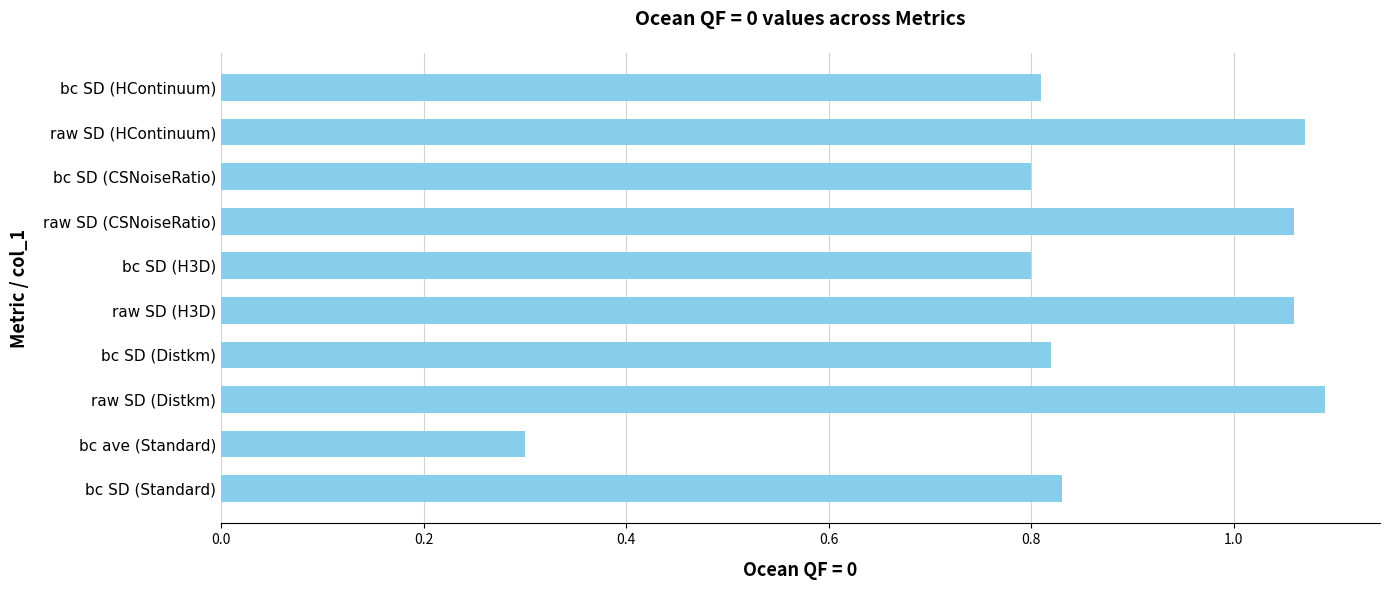

At which label is the value closest to 0?

bc ave (Standard)